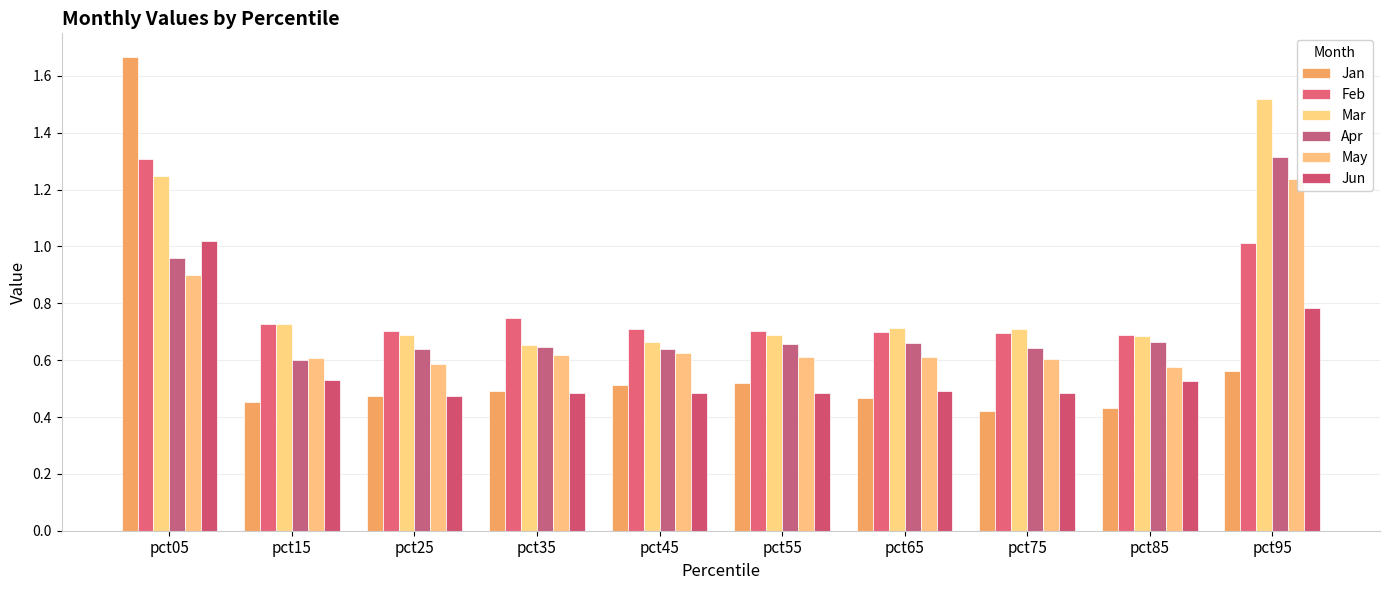

Which series has the largest range (max minus min)?

Jan